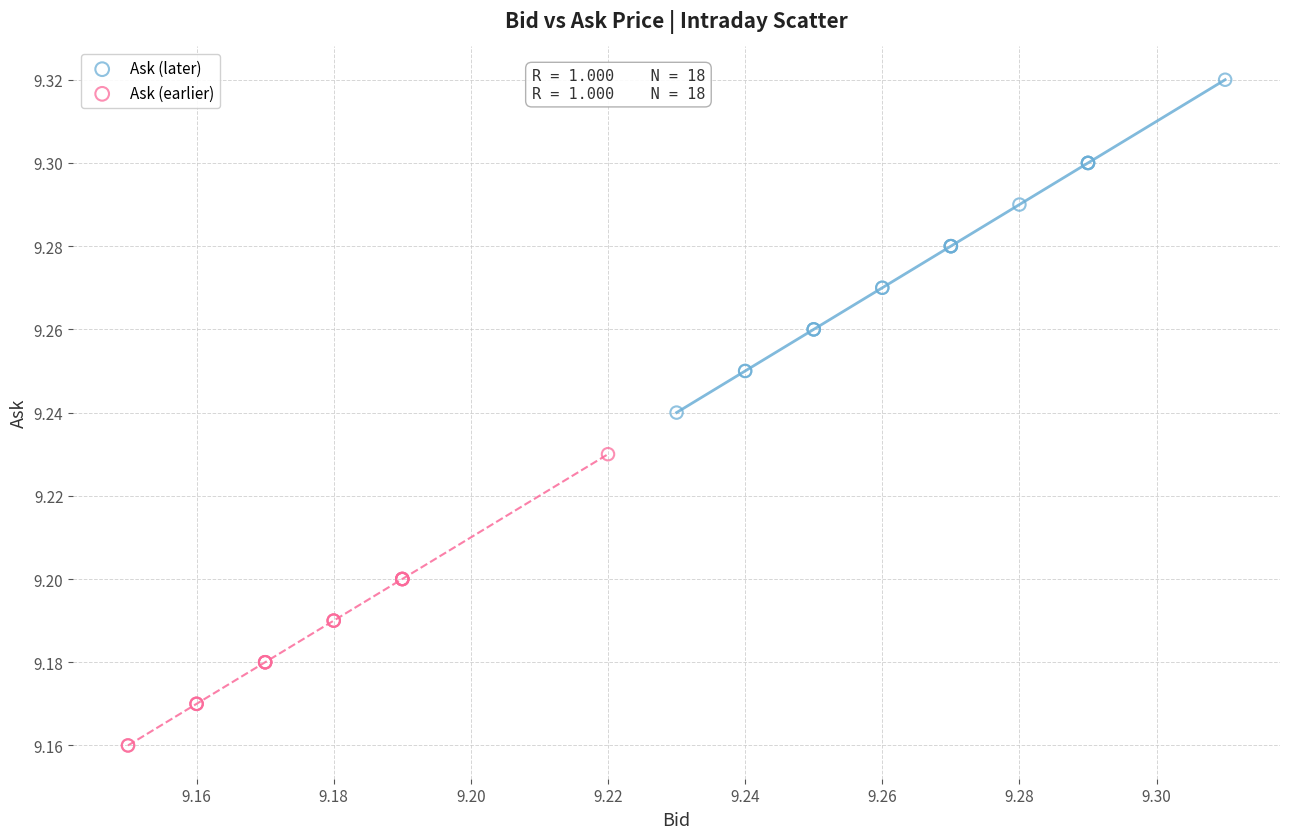

Which series reaches the maximum Y coordinate?

Ask (later)